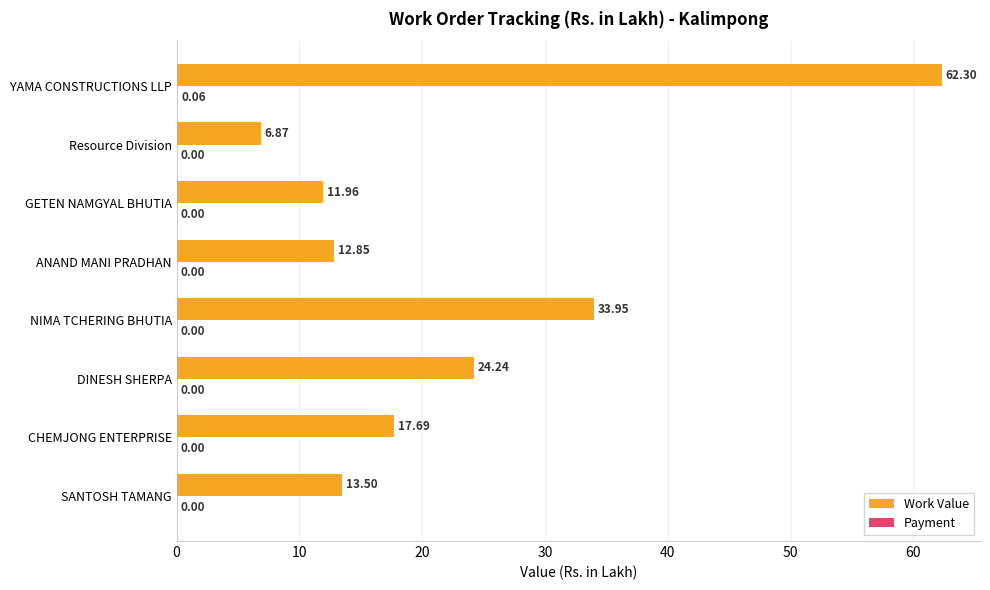

Where is Work Value nearest to the value 34?

NIMA TCHERING BHUTIA